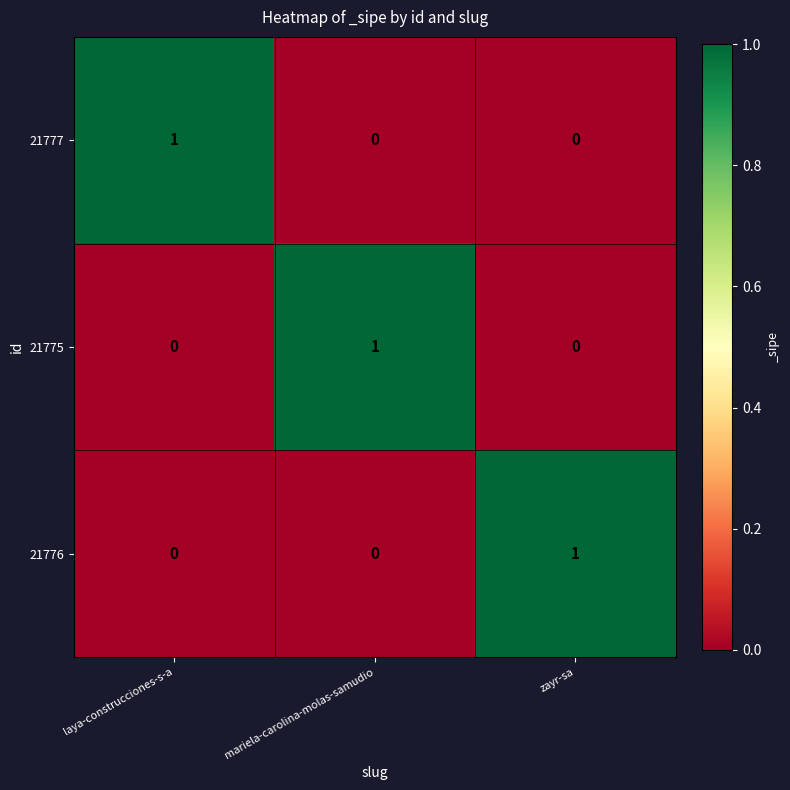

Count the 21775 values in the range 0 to 1.

3